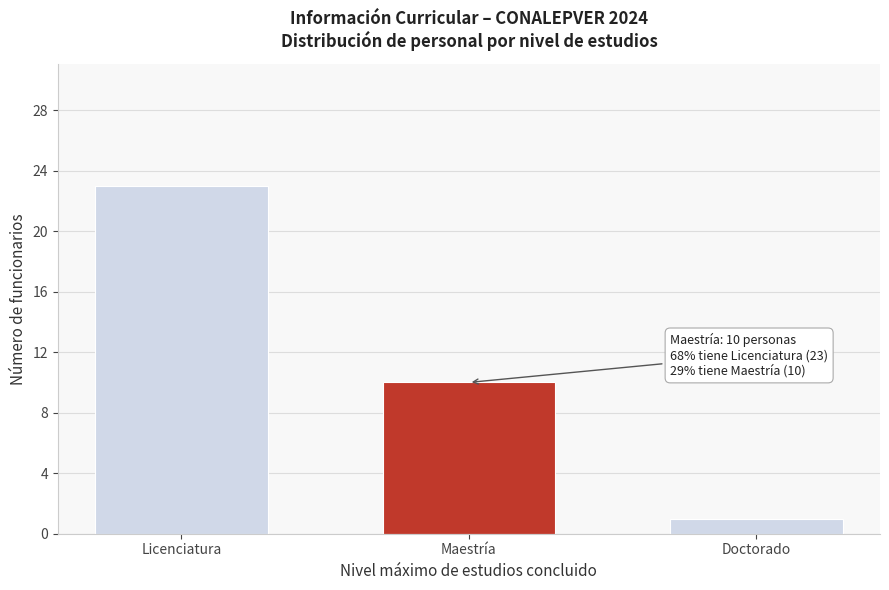

Reading right to left, list all the values displayed in this chart.

1	10	23